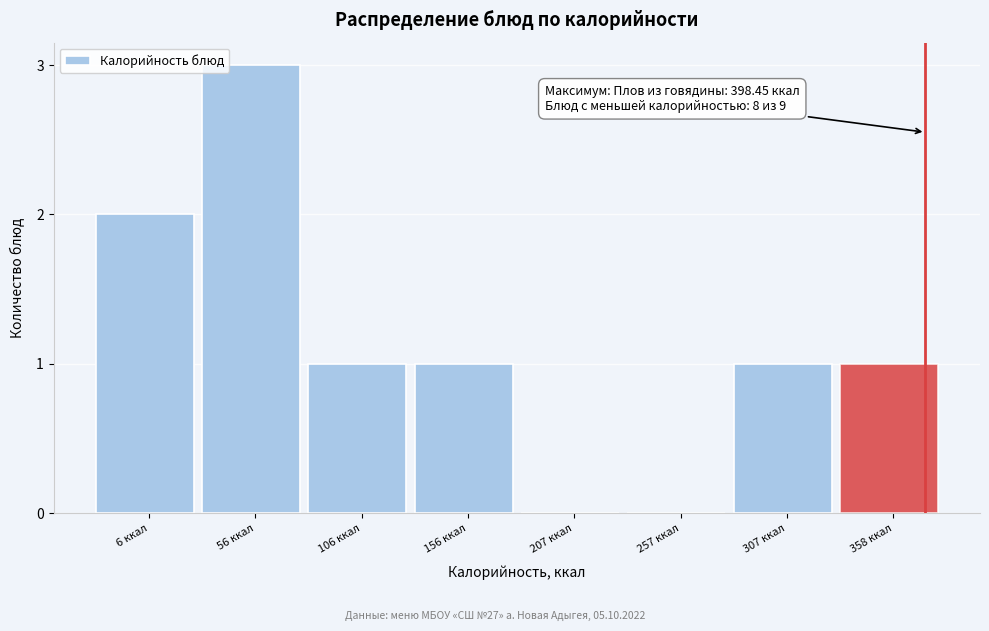

Reading right to left, transcribe all the data shown in this chart.

358 ккал=1	307 ккал=1	257 ккал=0	207 ккал=0	156 ккал=1	106 ккал=1	56 ккал=3	6 ккал=2